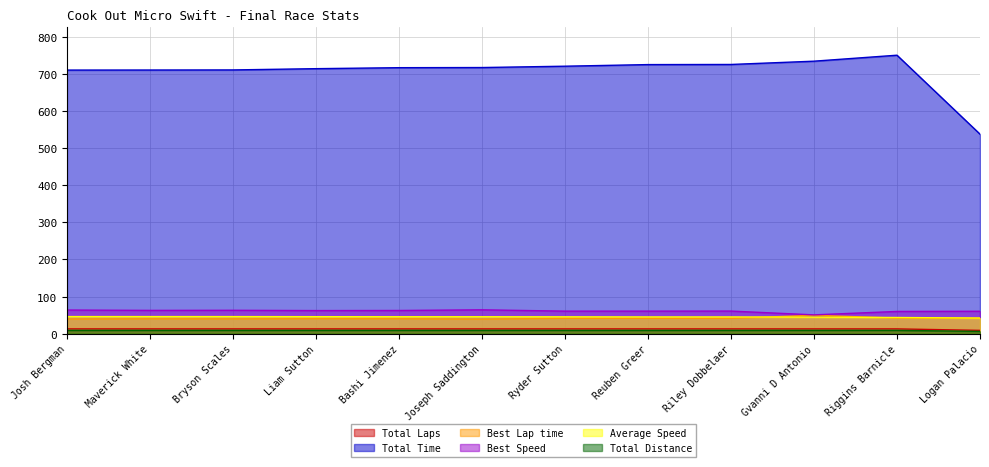

True or false: Average Speed and Total Time intersect in this chart.

False